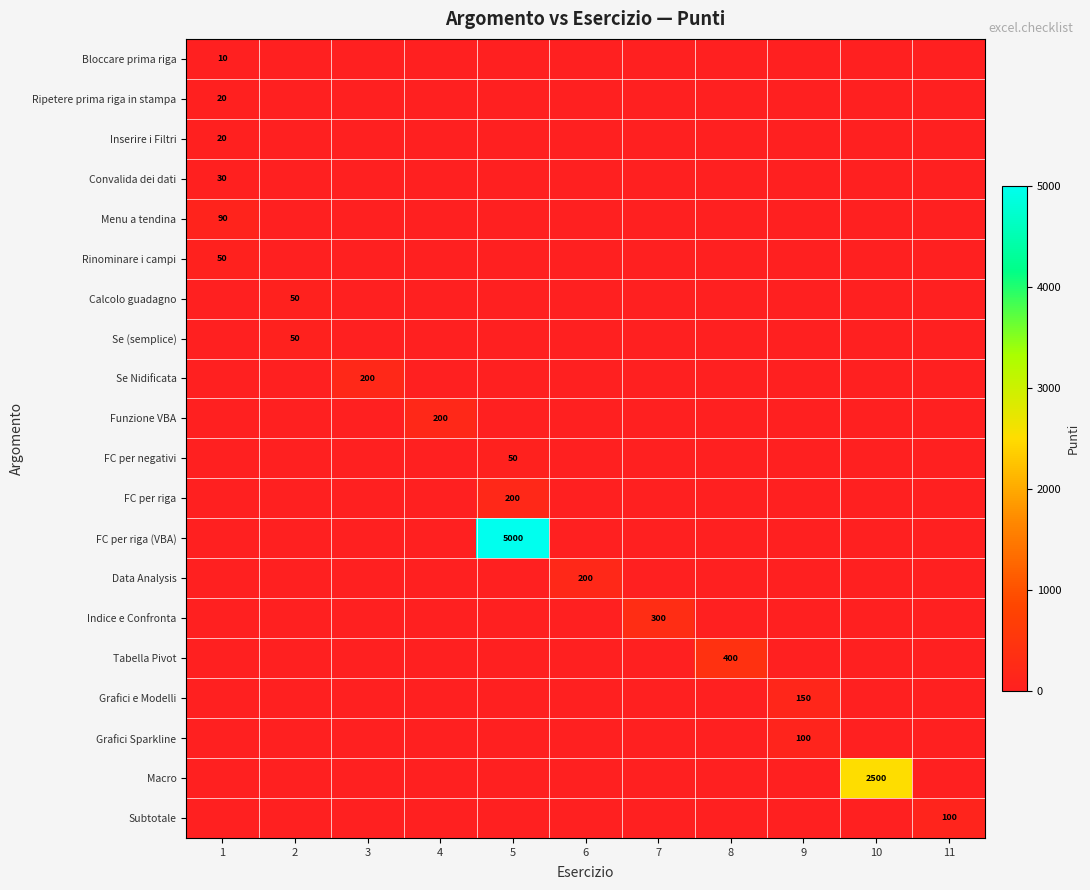

Is it true that Macro equals 2500 at 10?

True